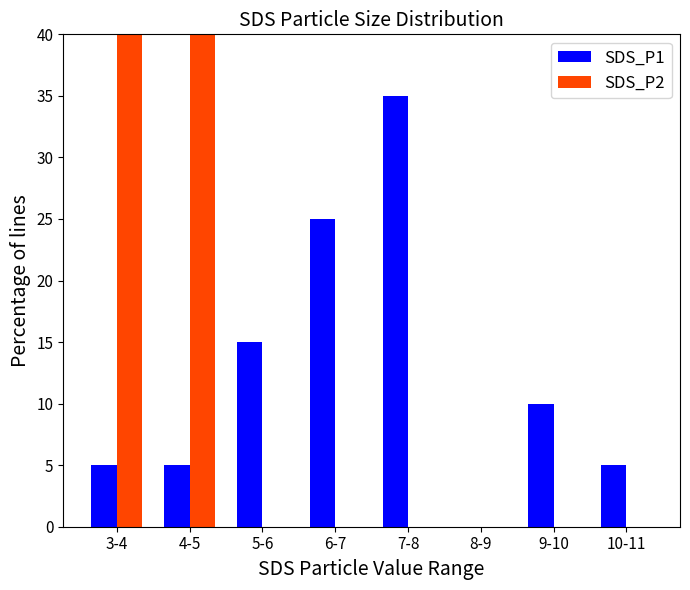

Is the value of SDS_P1 at 5-6 greater than the value of SDS_P2 at 9-10?

Yes